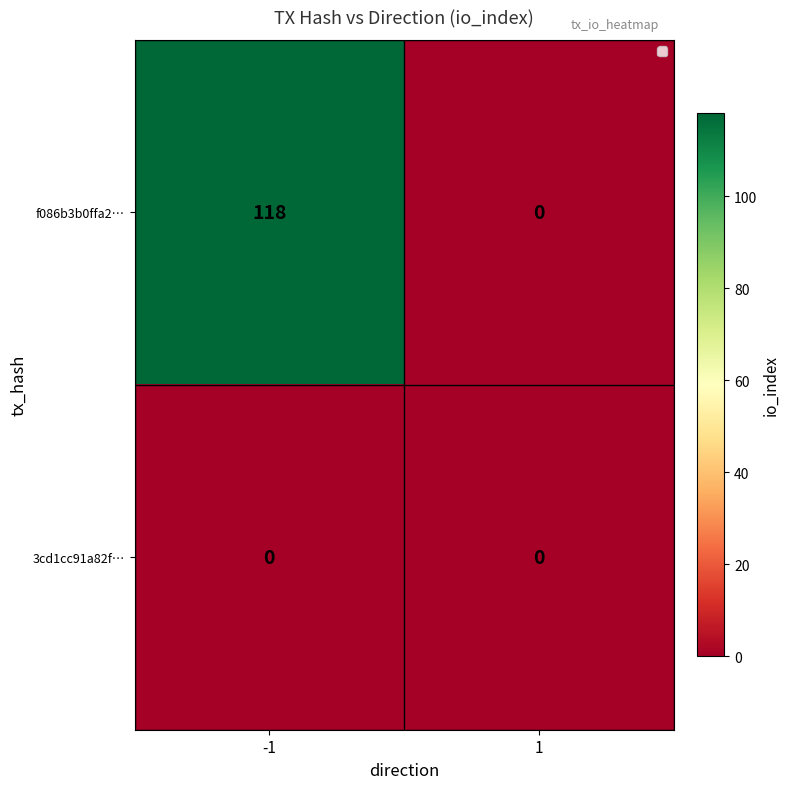

Which series has the widest spread of values?

f086b3b0ffa2…